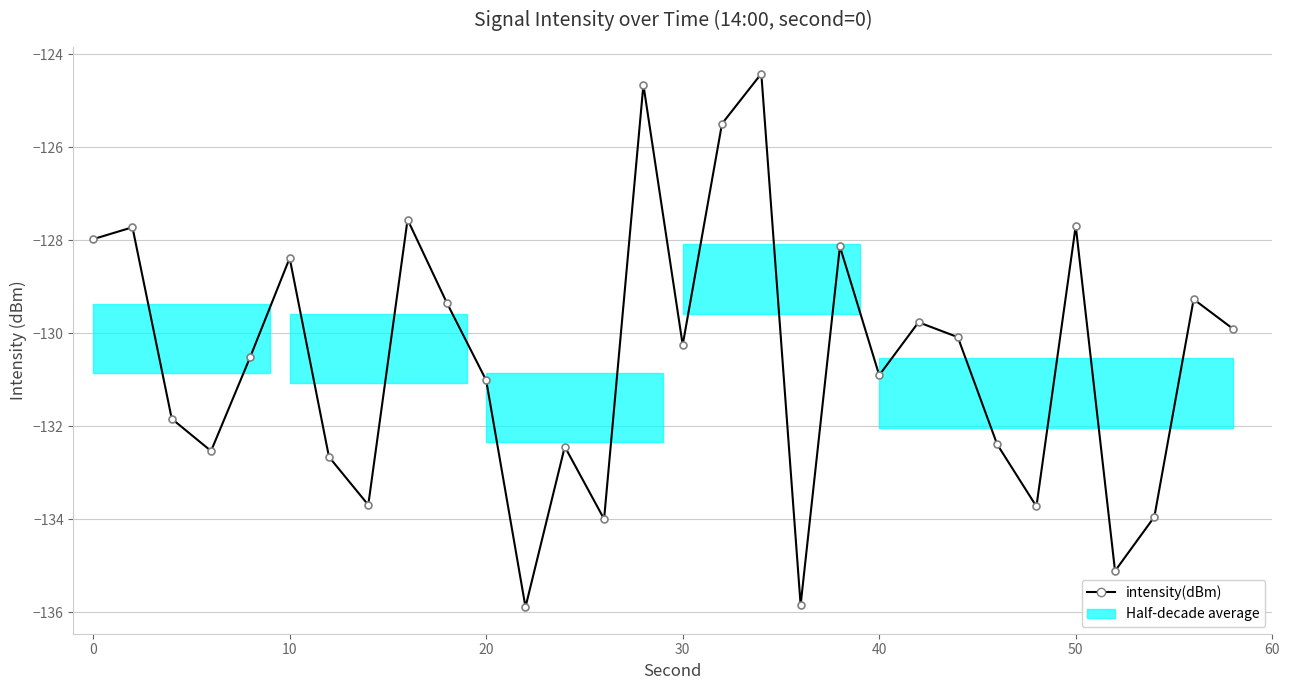

What is the smallest value displayed?

-135.9